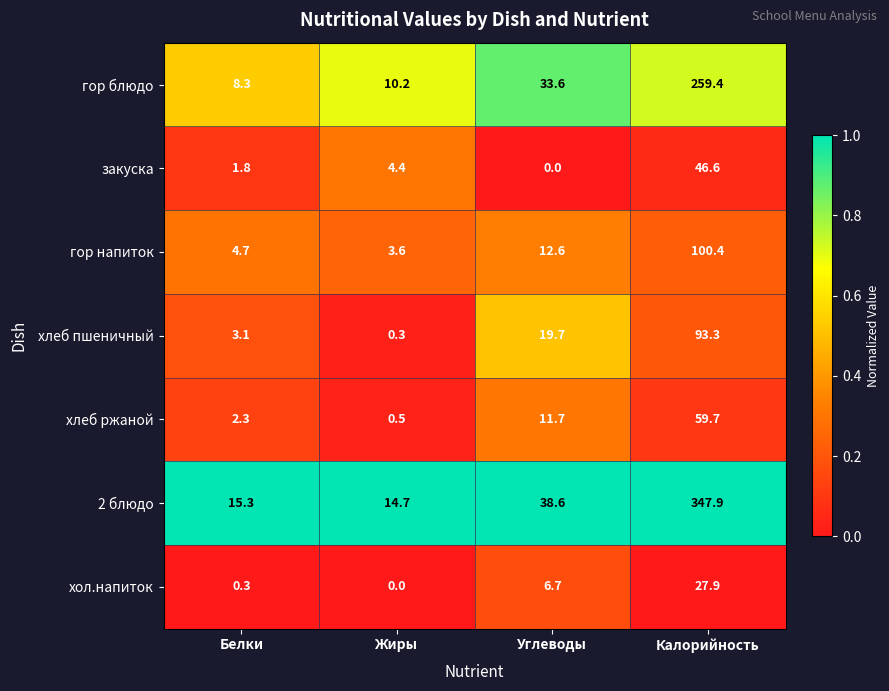

What value does the закуска series have at Белки?

1.8